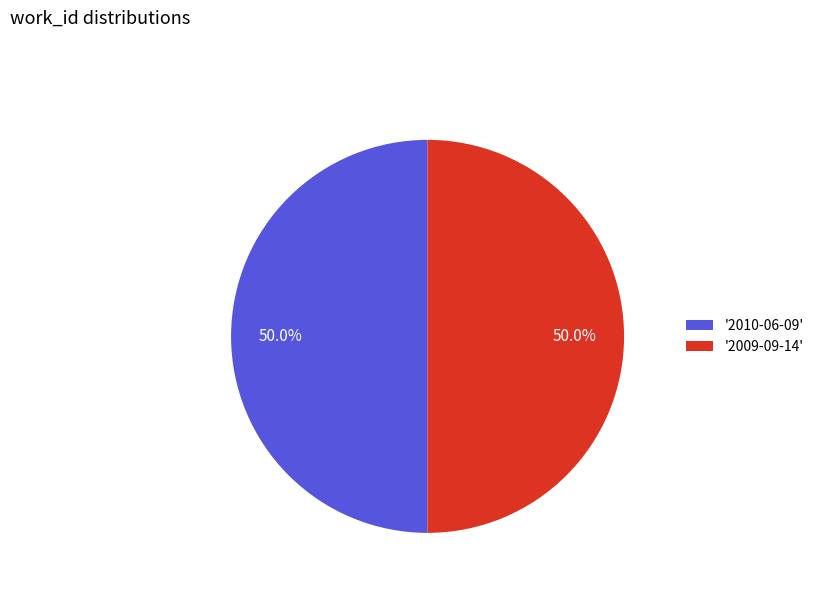

What is the ratio of the value at '2010-06-09' to the value at '2009-09-14'?

1.0